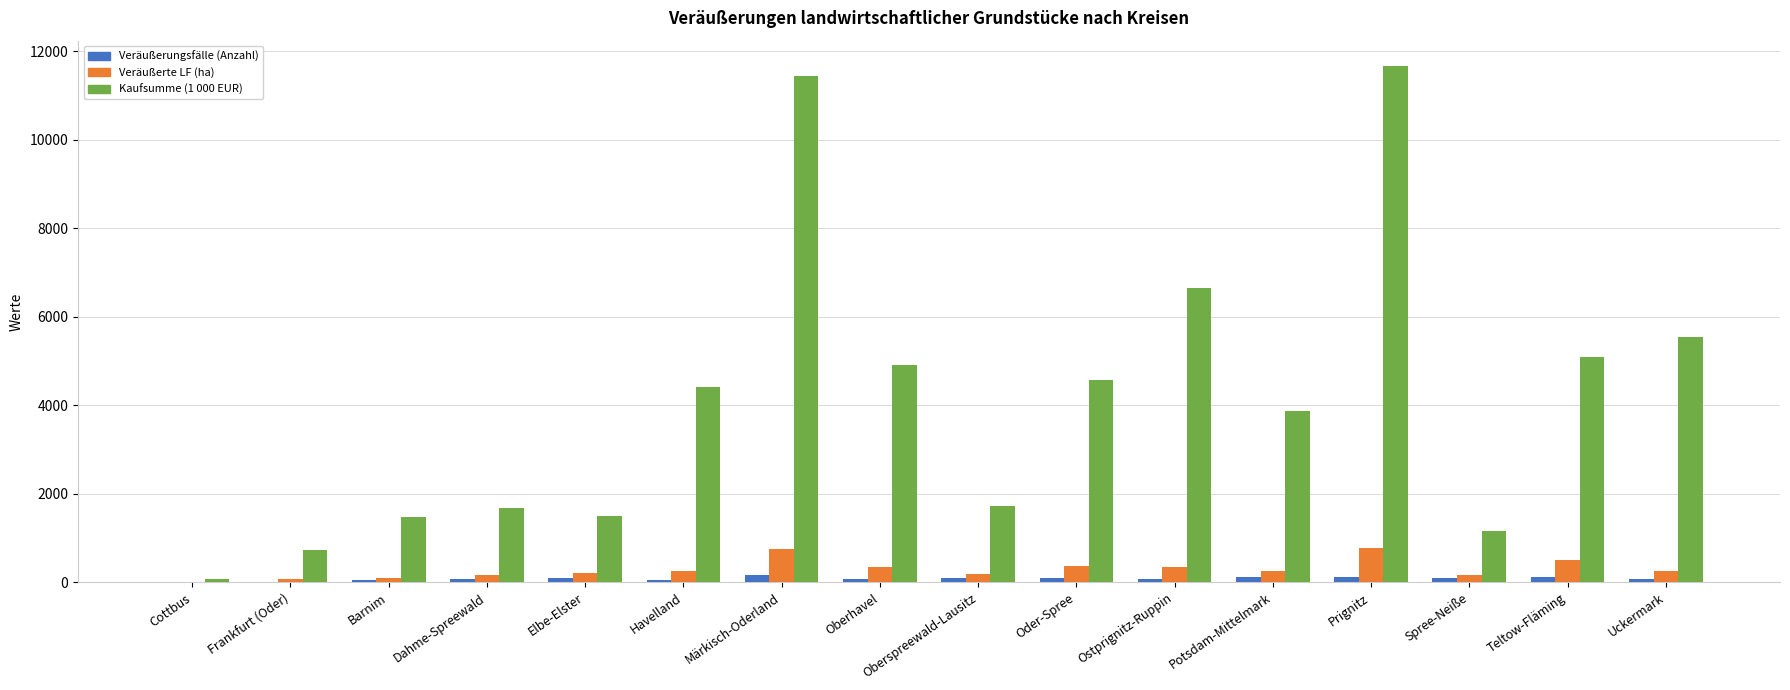

What is the sum of all Veräußerte LF (ha) values?

4828